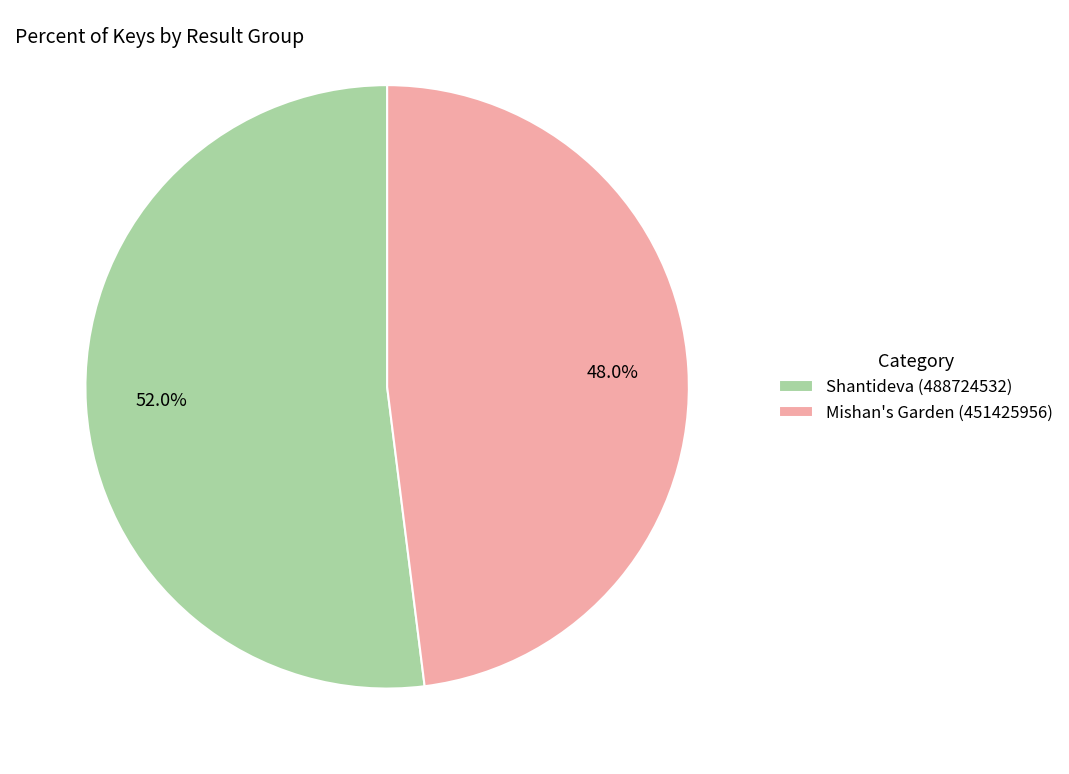

Is it true that Mishan's Garden (451425956) is 60% of the pie?

False